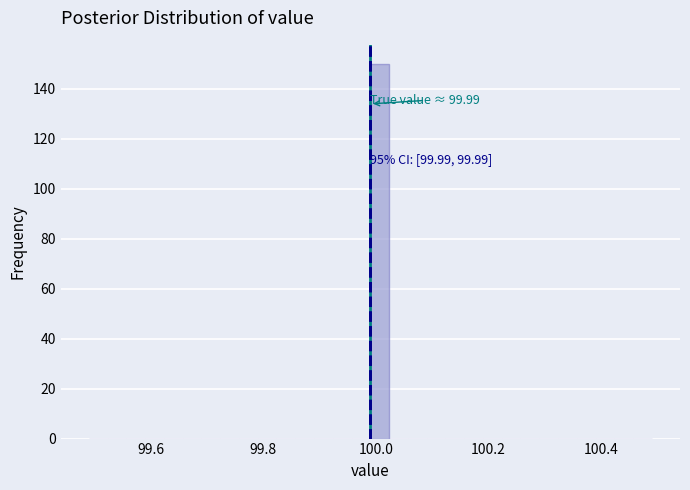

Read against the x-axis, roughly where is the centre of the tallest bar?

100.00